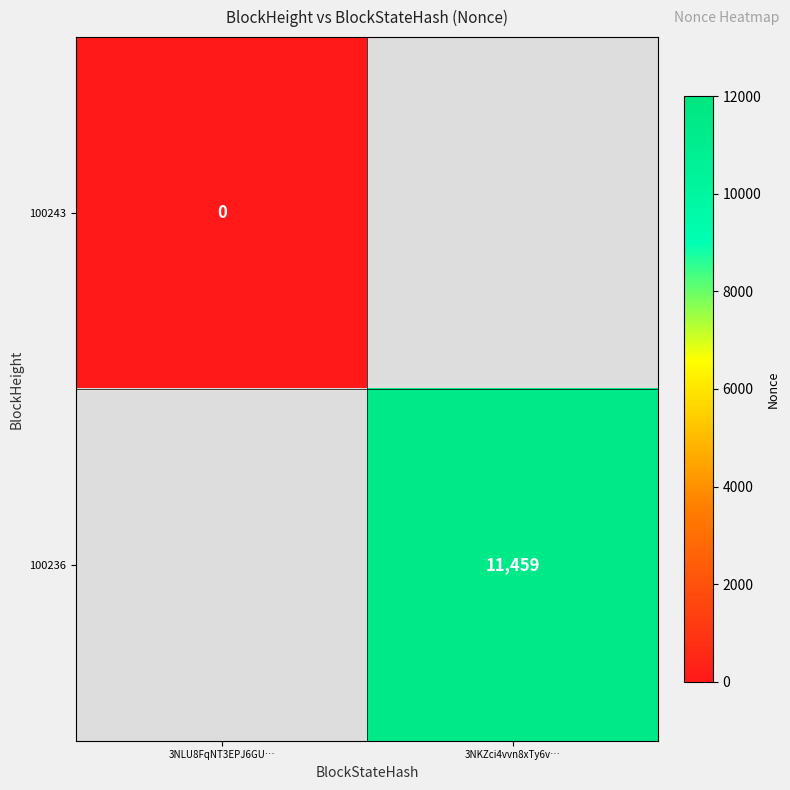

Is it true that 100236 equals 11459 at 3NKZci4vvn8xTy6v…?

True